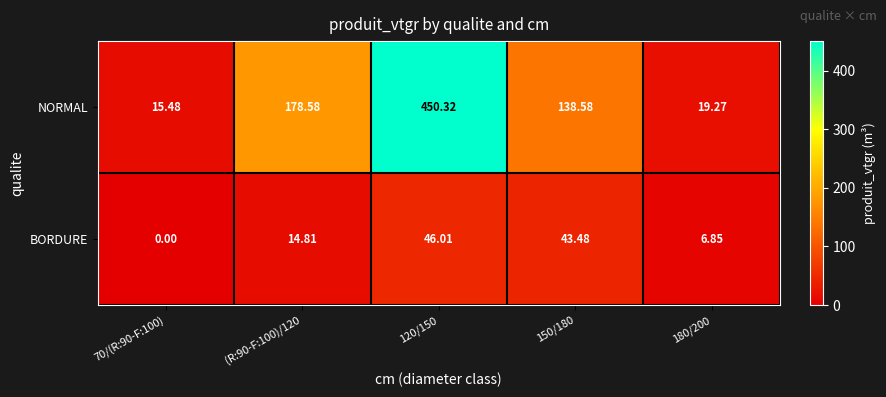

Rank the series by their maximum value, from highest to lowest.

NORMAL, BORDURE